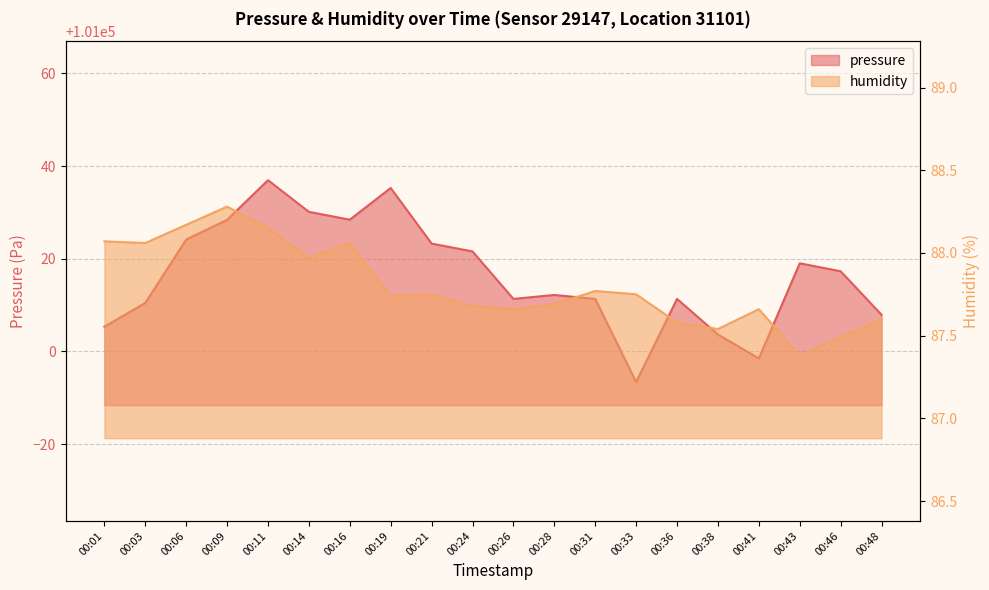

What is the spread (max minus min) of values at 00:16?

100940.4